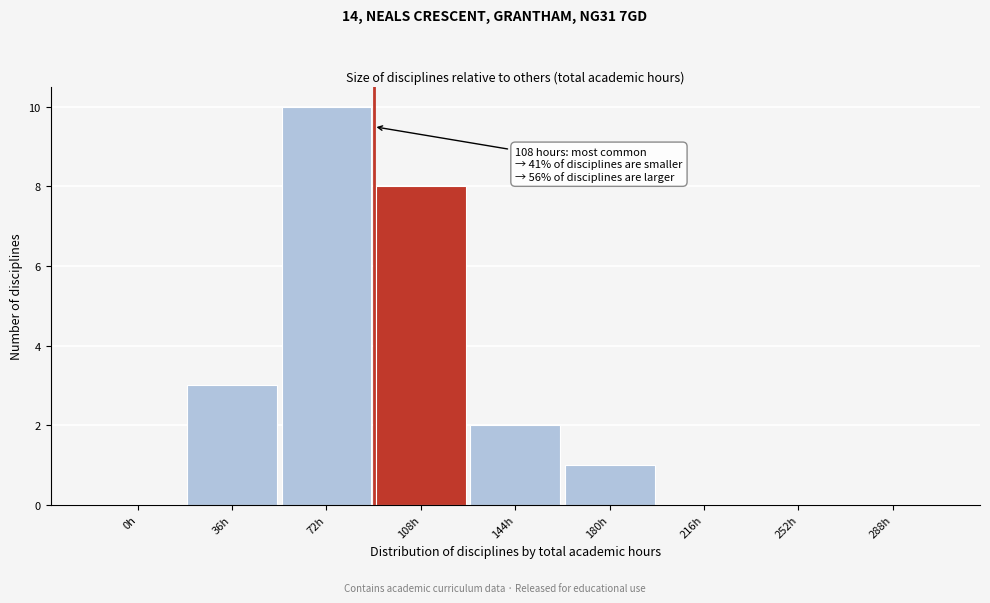

Reading right to left, extract all data points from this chart.

288h=0	252h=0	216h=0	180h=1	144h=2	108h=8	72h=10	36h=3	0h=0